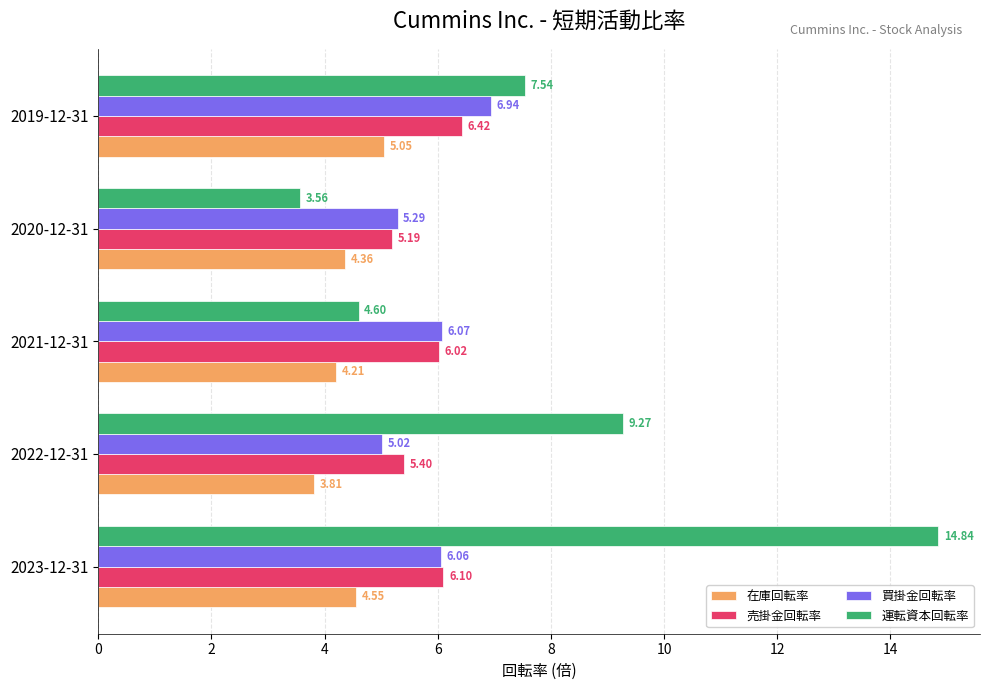

Which category has the lowest value across all series?

2020-12-31